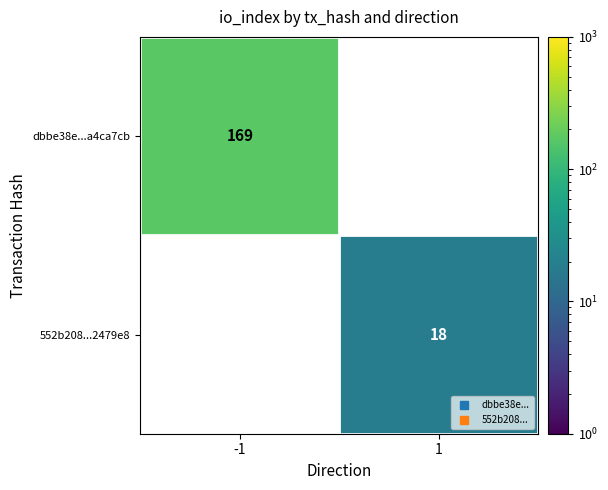

Where is dbbe38e...a4ca7cb nearest to the value 169?

-1